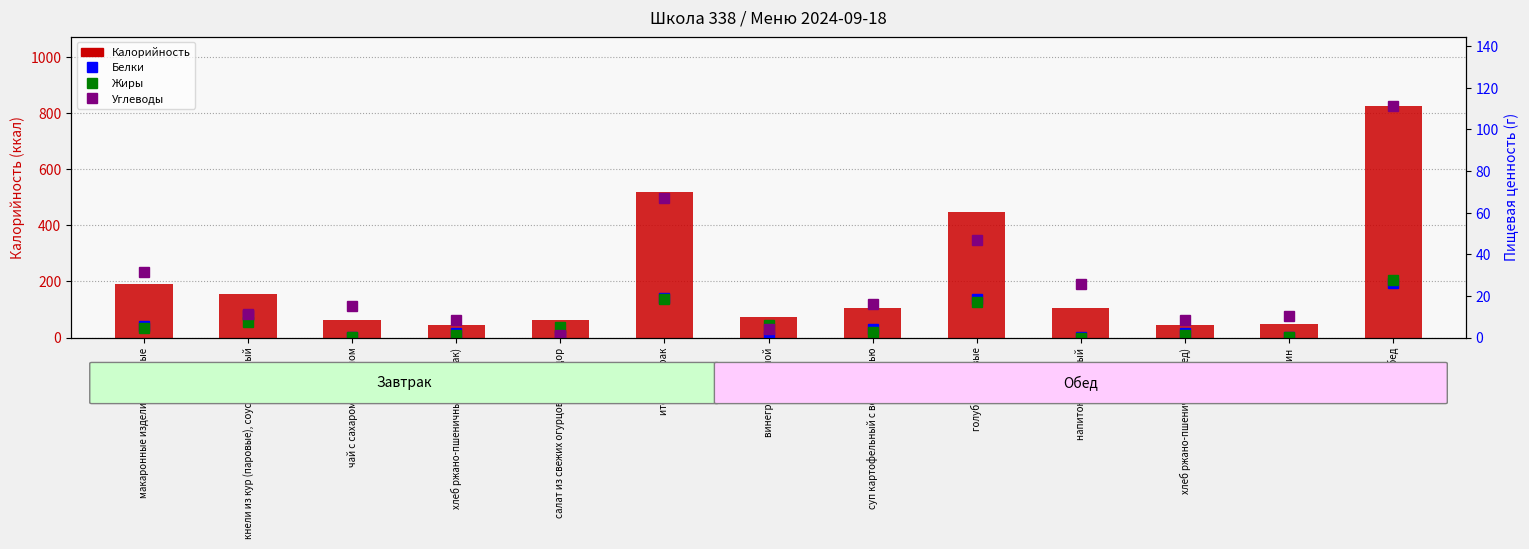

Which series changed the most between чай с сахаром и лимоном and хлеб ржано-пшеничный (завтрак)?

Калорийность